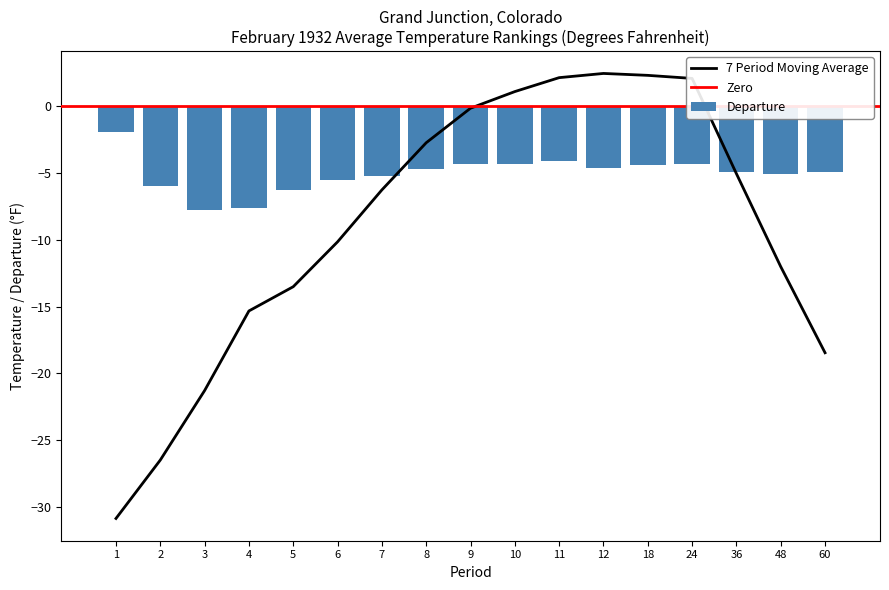

Where is Departure nearest to the value -4?

11